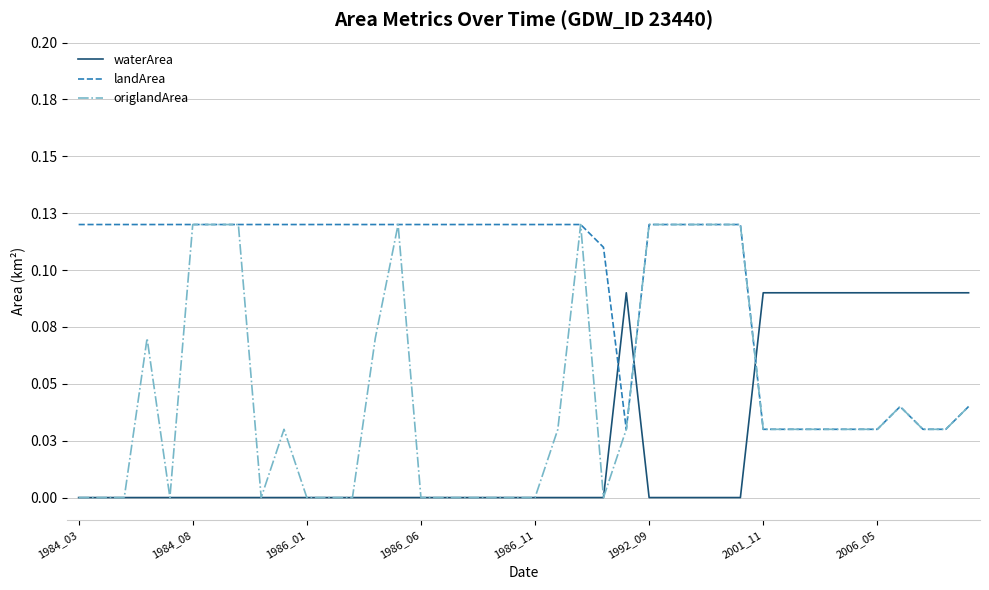

What is the sum of all landArea values?

3.8